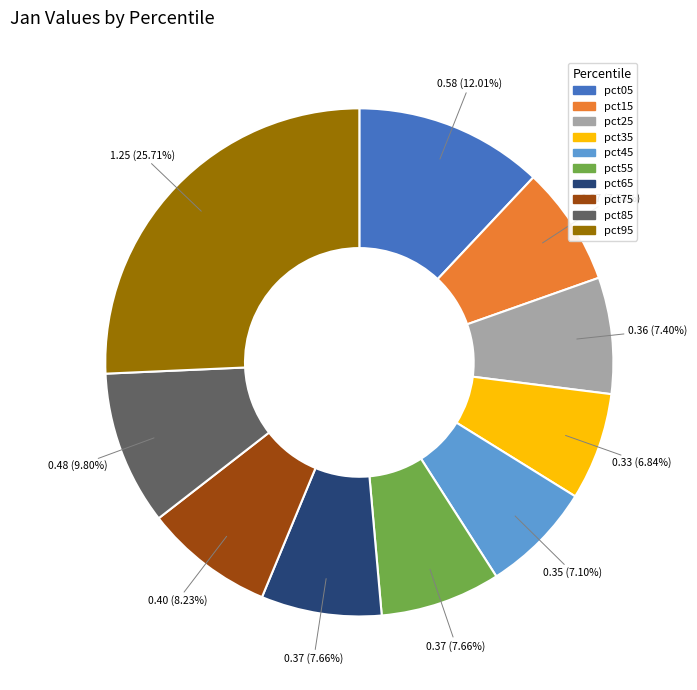

Which slice is the largest?

pct95